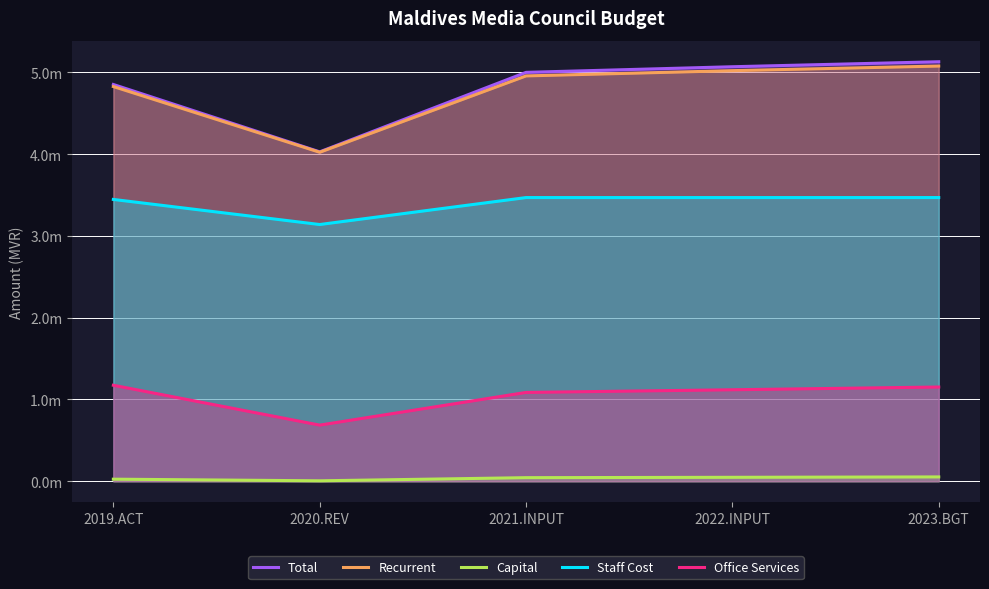

True or false: Recurrent and Total intersect in this chart.

False